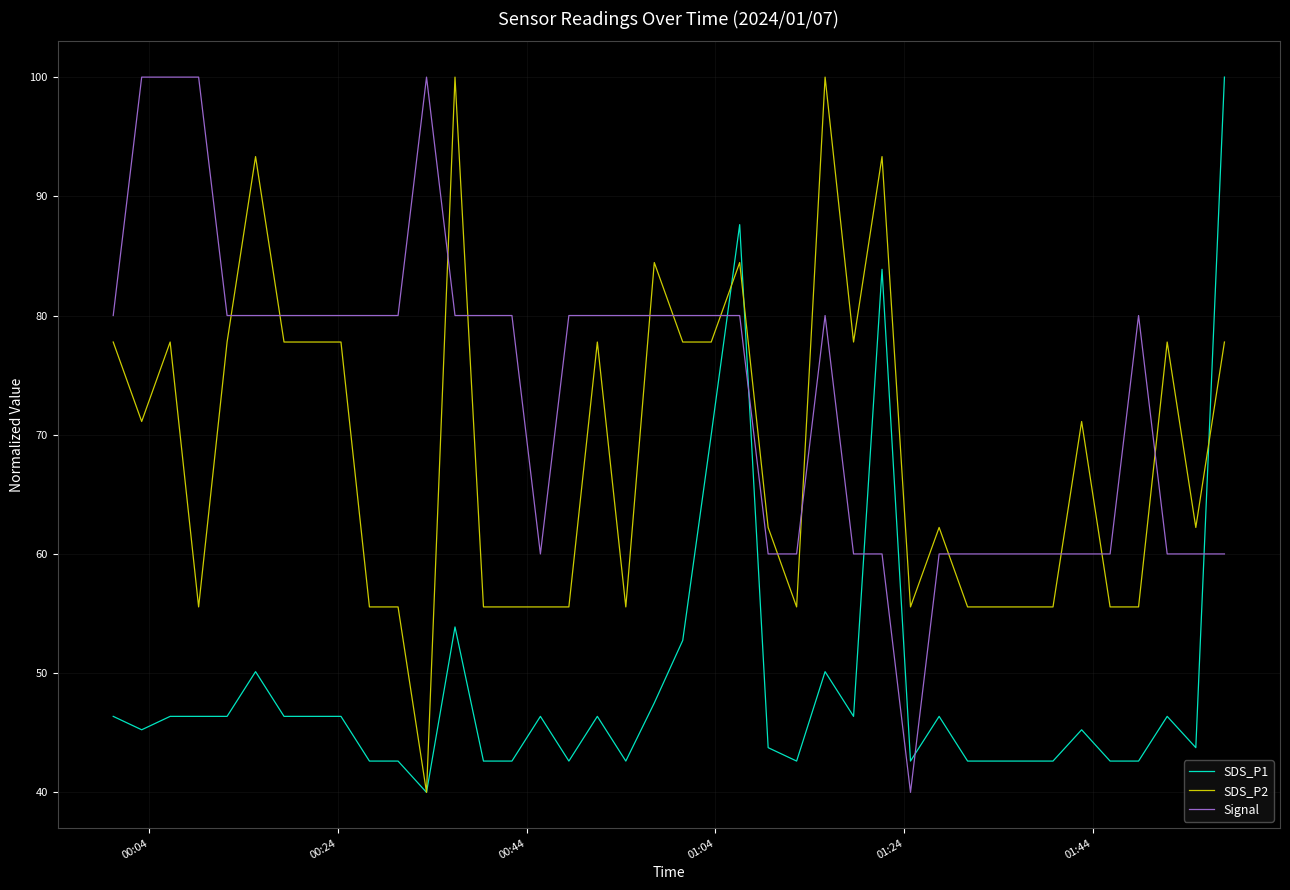

True or false: SDS_P1 and Signal intersect in this chart.

True